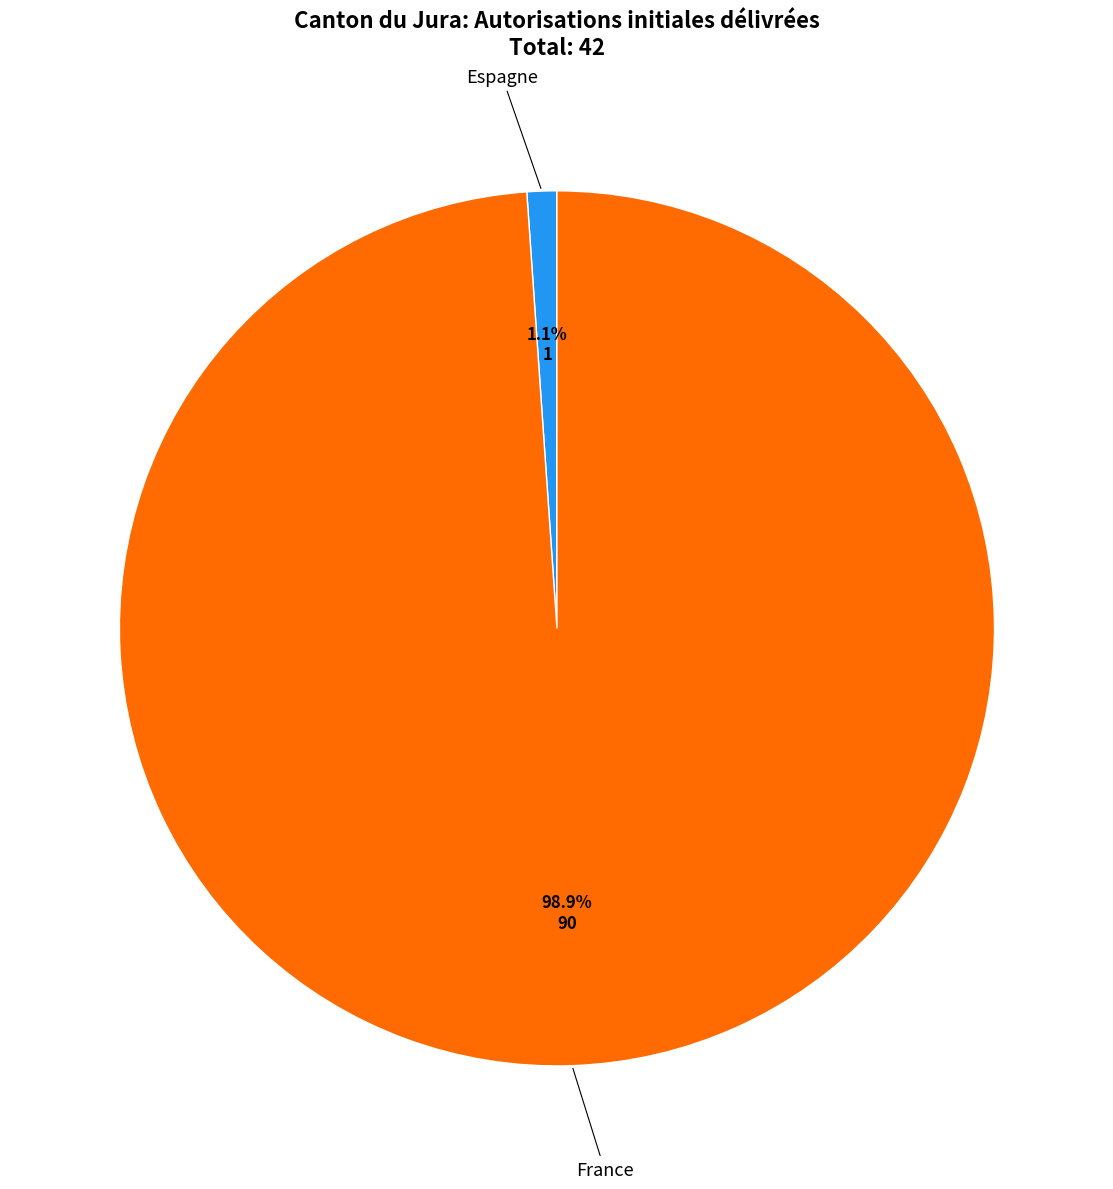

To the nearest percent, what is the difference between the largest and smallest slice percentages?

98%